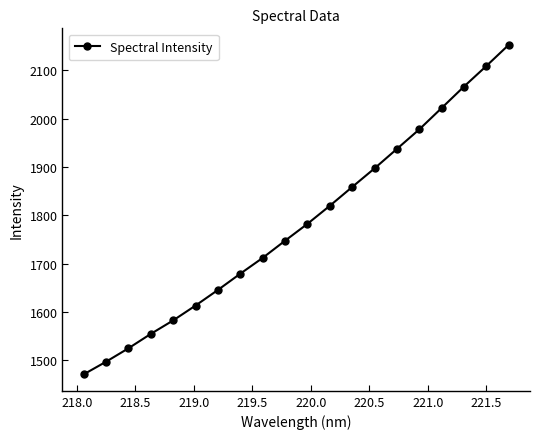

What is the value of the 17th point from the left?

2022.1